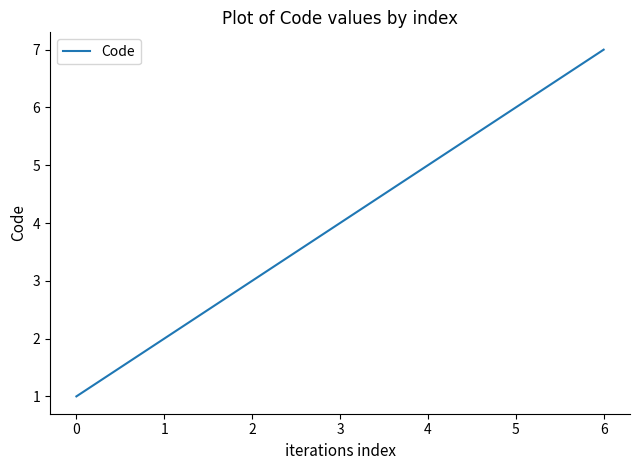

List the labels in order of value, smallest first.

0, 1, 2, 3, 4, 5, 6